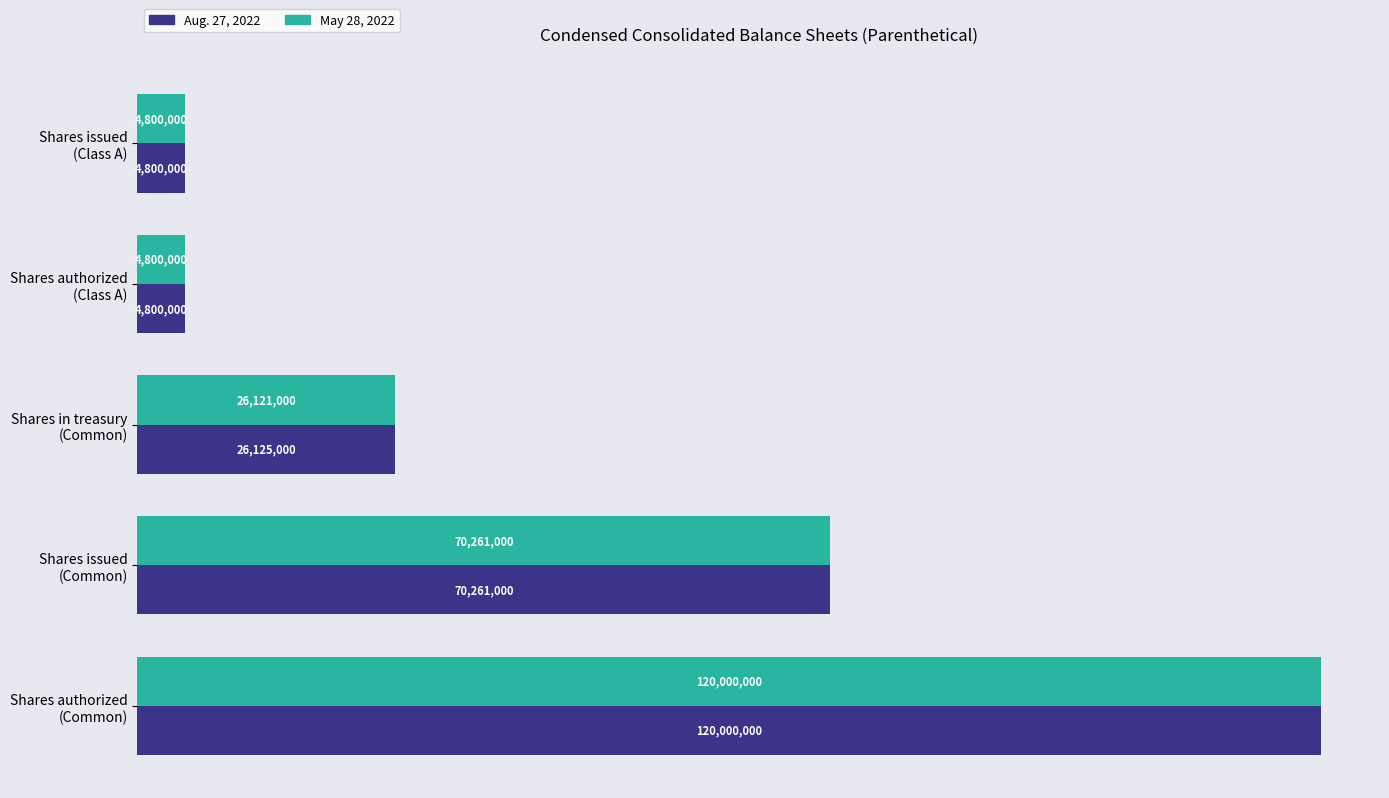

At which label is Aug. 27, 2022 closest to 62400000?

Shares issued
(Common)